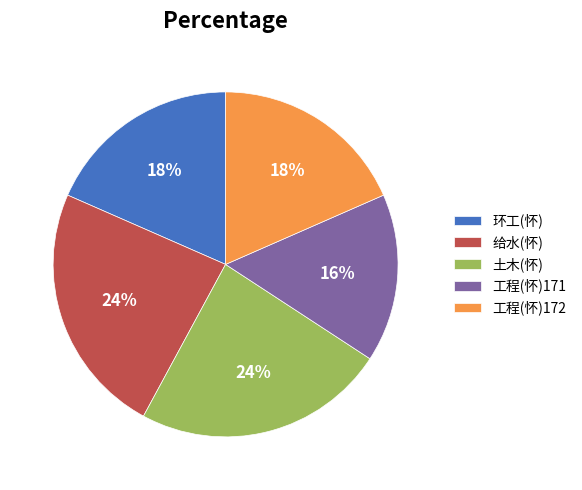

Is there any slice that represents more than half of the pie?

No